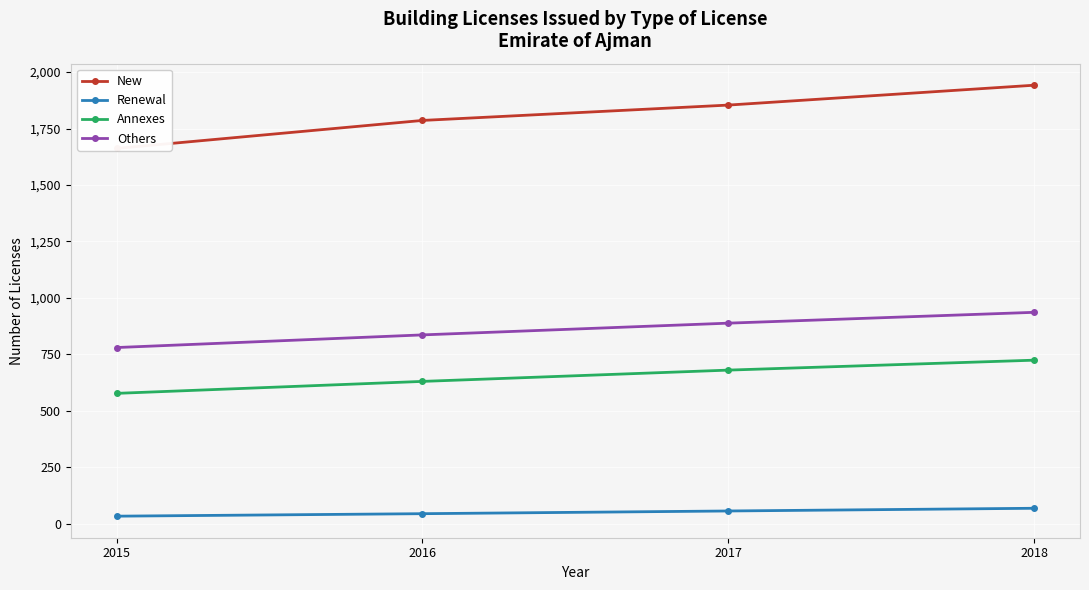

What is the total value across all series at 2018?

3670